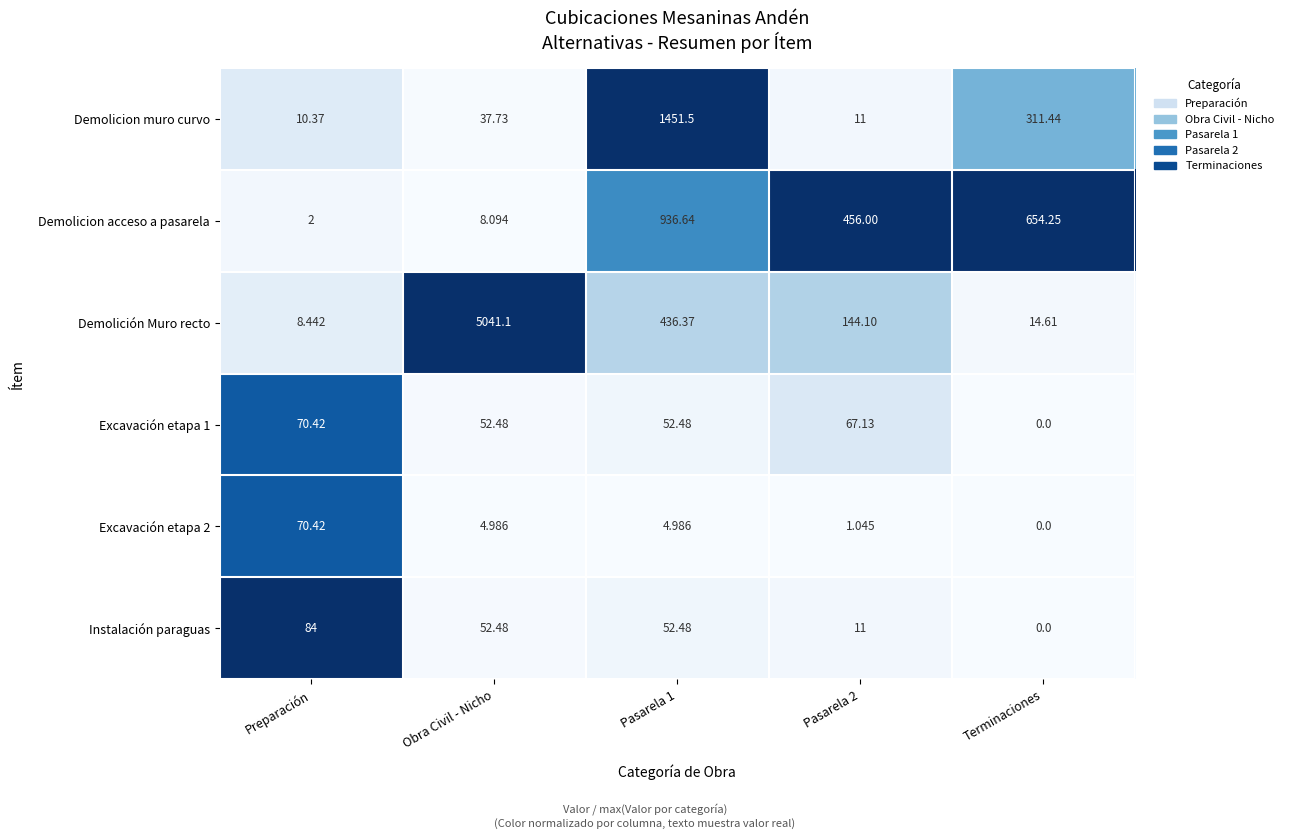

Which category has the lowest value in the Excavación etapa 1 series?

Terminaciones